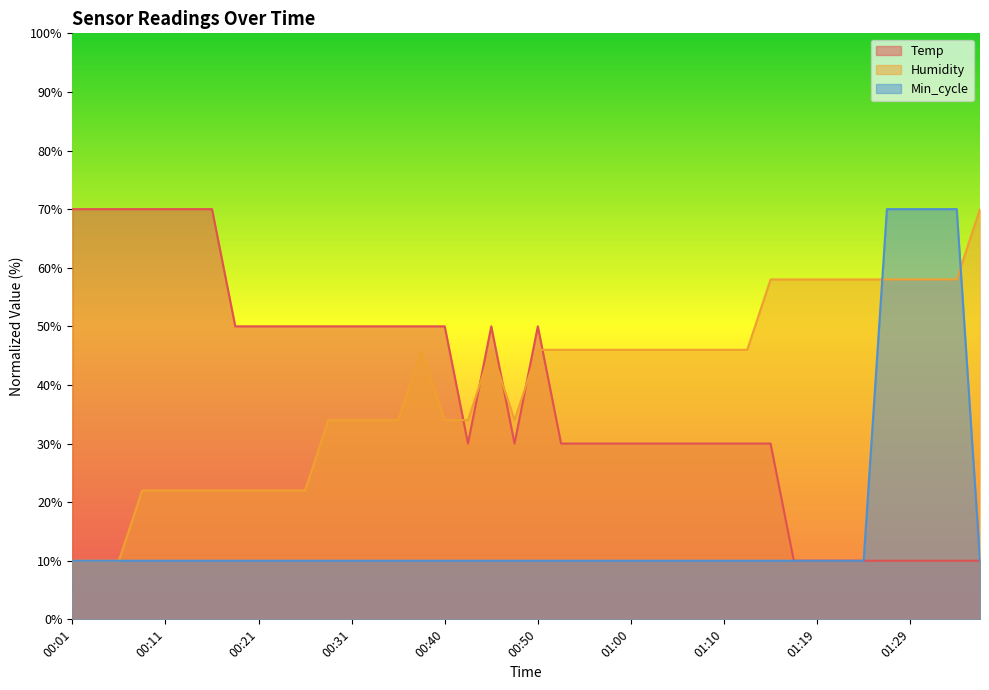

Does the chart display data point markers on the line(s)?

No